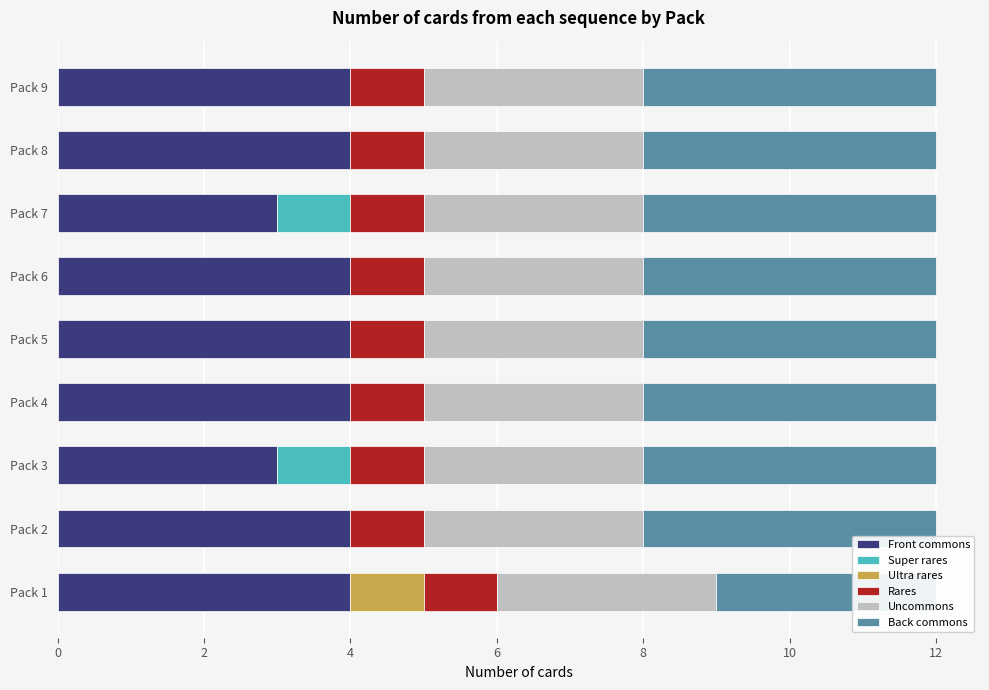

What is the approximate value of Ultra rares at Pack 1?

1.0